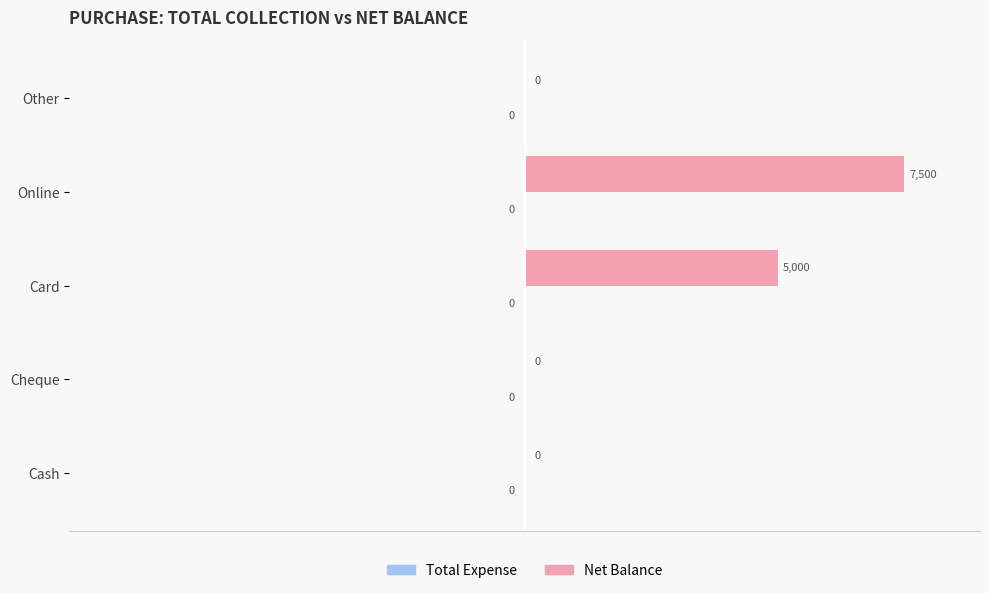

Which has a higher value, Cheque or Card?

Card